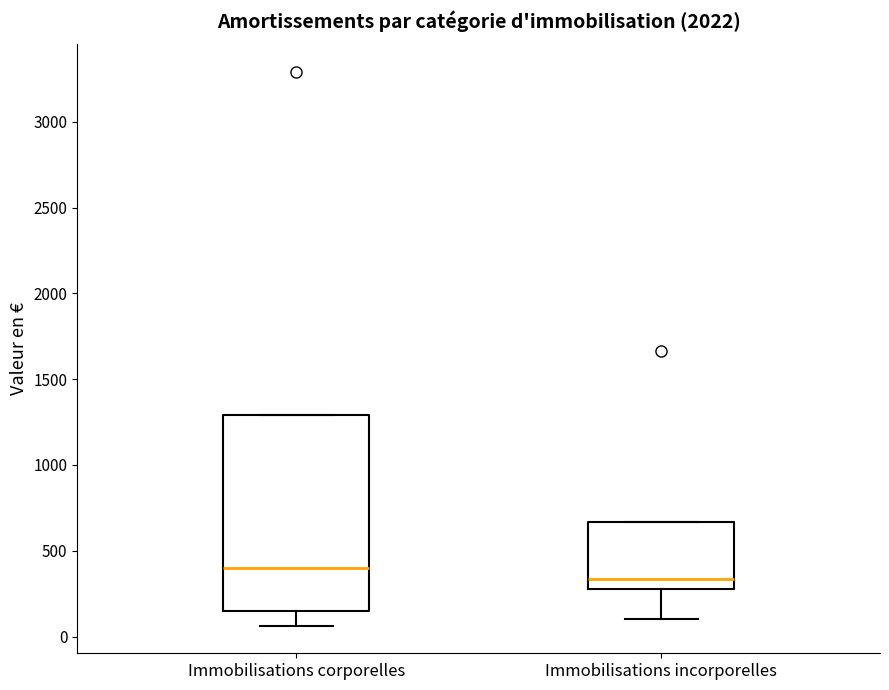

Where is the upper edge of the box for Immobilisations corporelles on the y-axis? The values are not printed on the chart, so give them approximately, as read against the axis.

1300